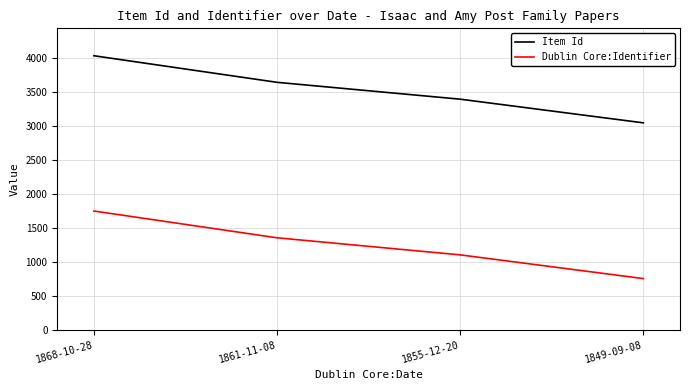

Count the Item Id values in the range 3393 to 4032.

3